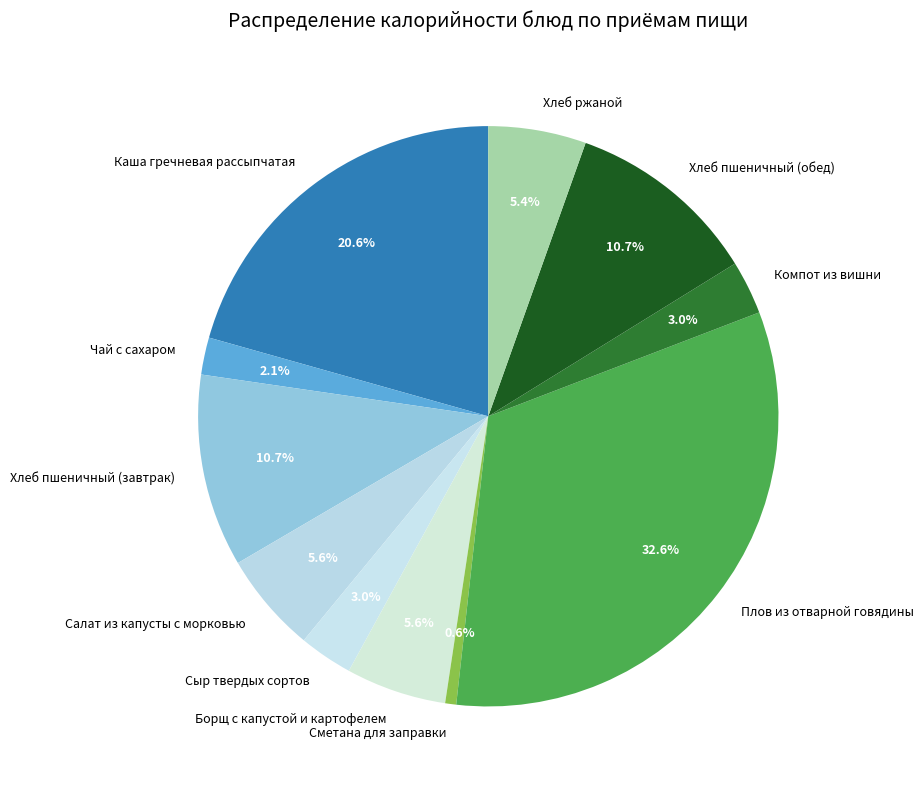

Is it true that Хлеб пшеничный (завтрак) is 11% of the pie?

True